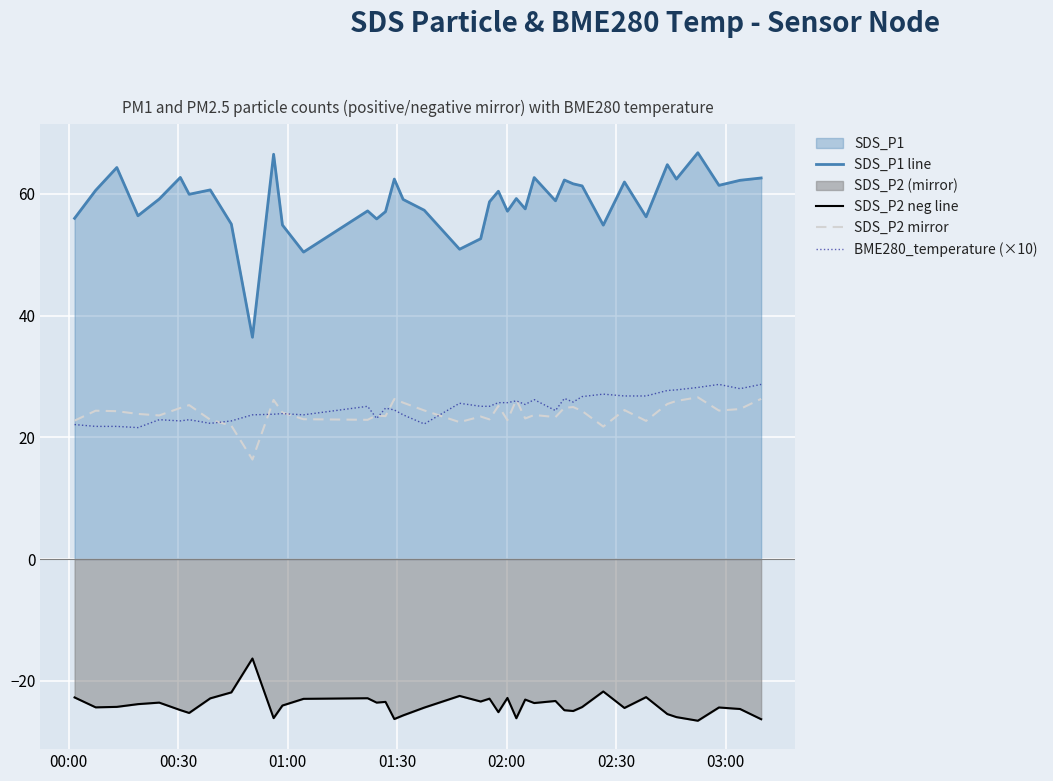

True or false: SDS_P2 neg line and BME280_temperature (×10) cross at least once.

False